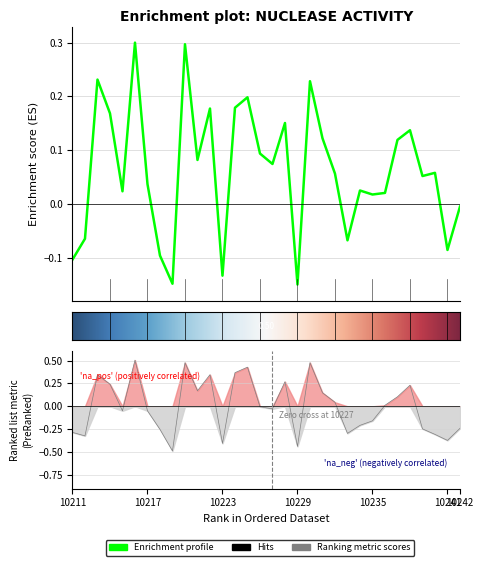

How many data points are less than 0?

17